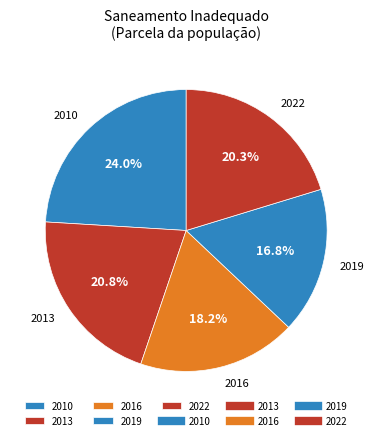

What is the largest slice in the pie chart?

2010